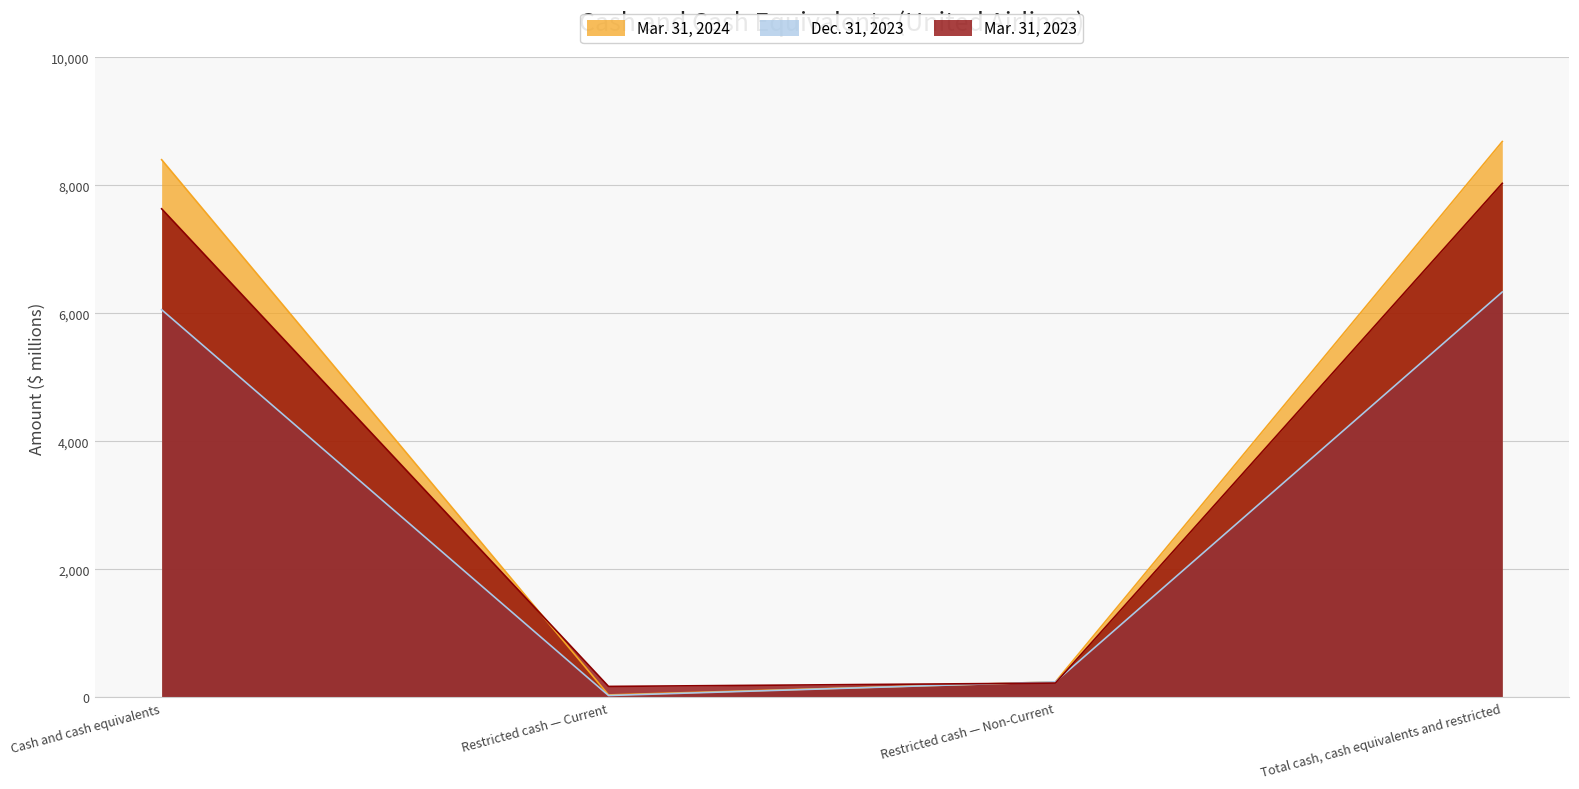

What is the difference between the second highest and second lowest values in the Dec. 31, 2023 series?

5813